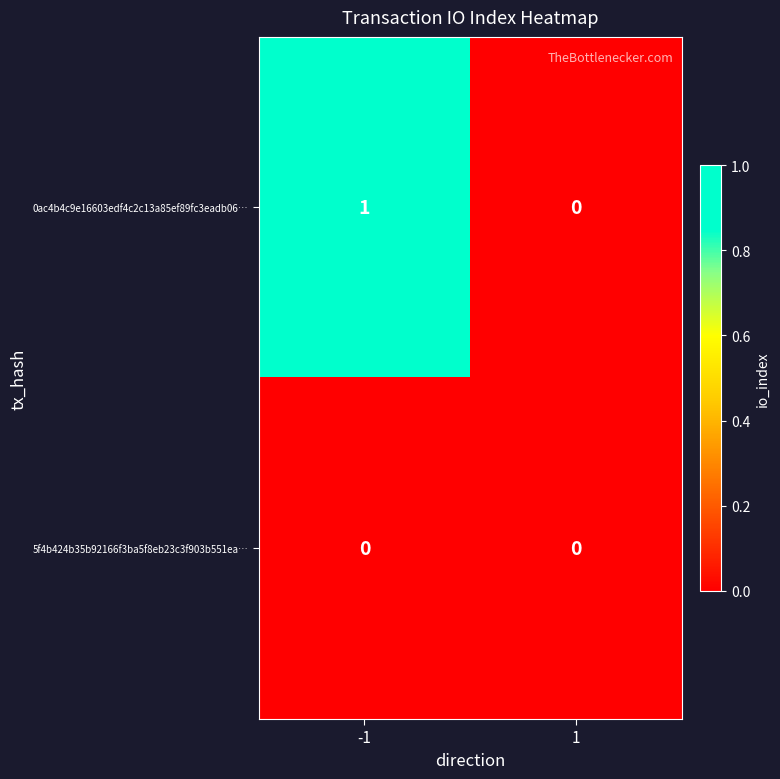

Reading left to right, what are all the values shown in this chart?

0ac4b4c9e16603edf4c2c13a85ef89fc3eadb06…: 1	0
5f4b424b35b92166f3ba5f8eb23c3f903b551ea…: 0	0